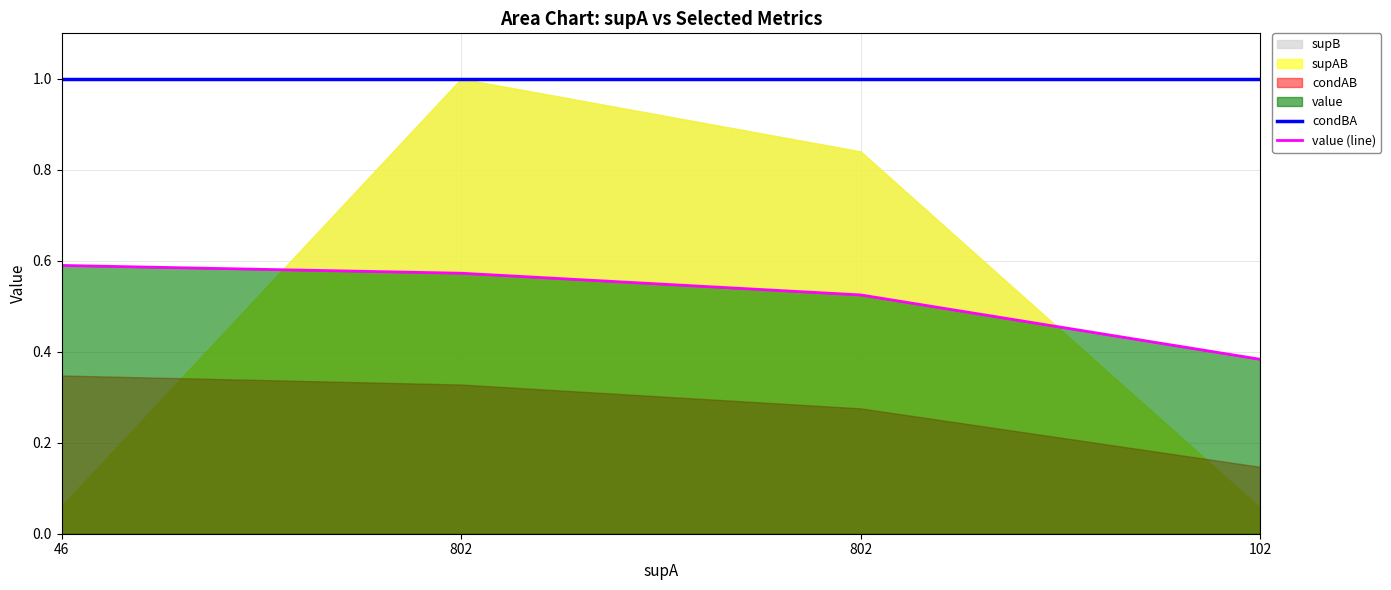

True or false: value (line) has more than 1 interior local peaks.

False